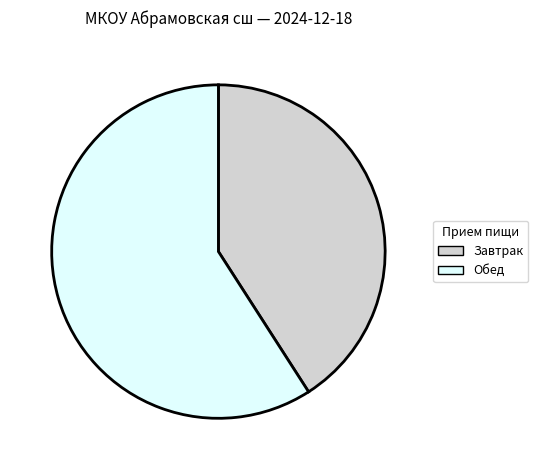

Combined, do Завтрак and Обед account for over 50%?

Yes